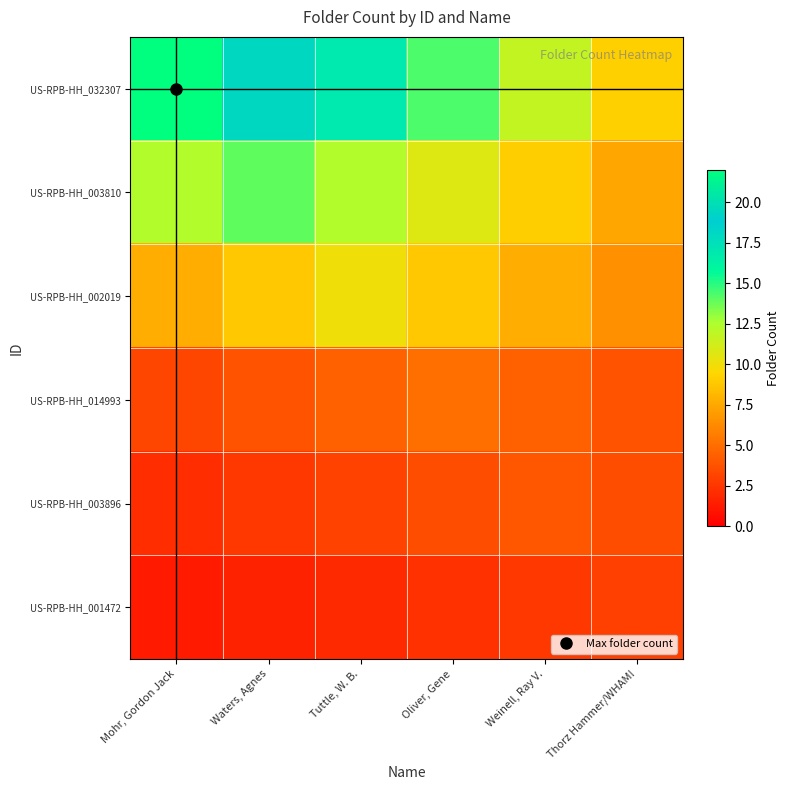

Rank the series at Weinell, Ray V. from highest to lowest value.

US-RPB-HH_032307, US-RPB-HH_003810, US-RPB-HH_002019, US-RPB-HH_014993, US-RPB-HH_003896, US-RPB-HH_001472